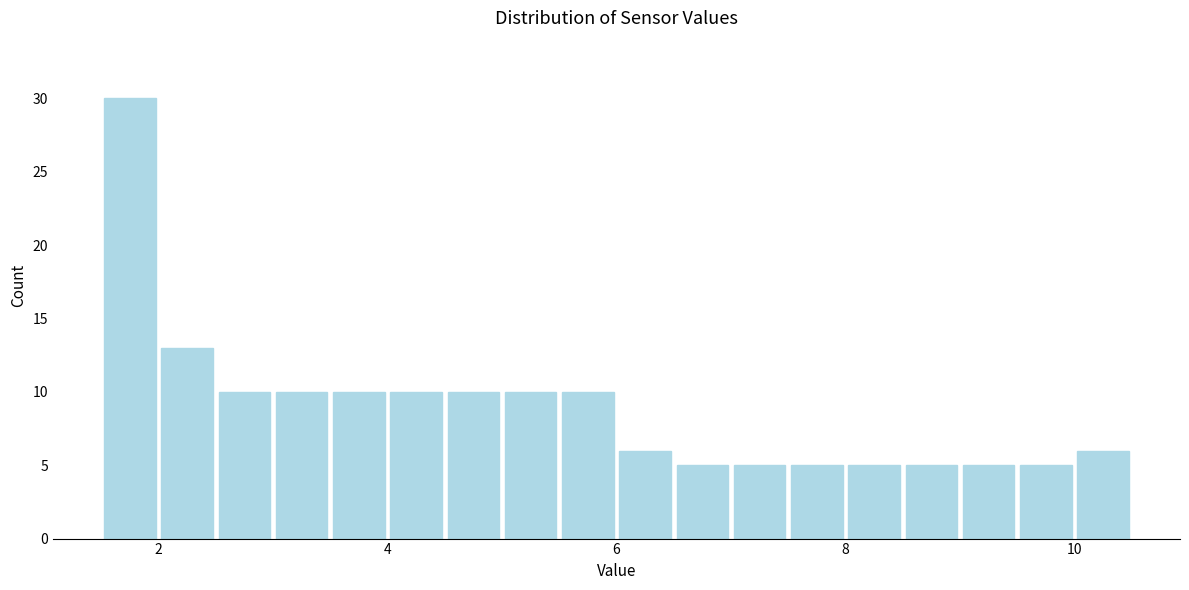

Read against the x-axis, roughly where is the centre of the tallest bar?

1.8